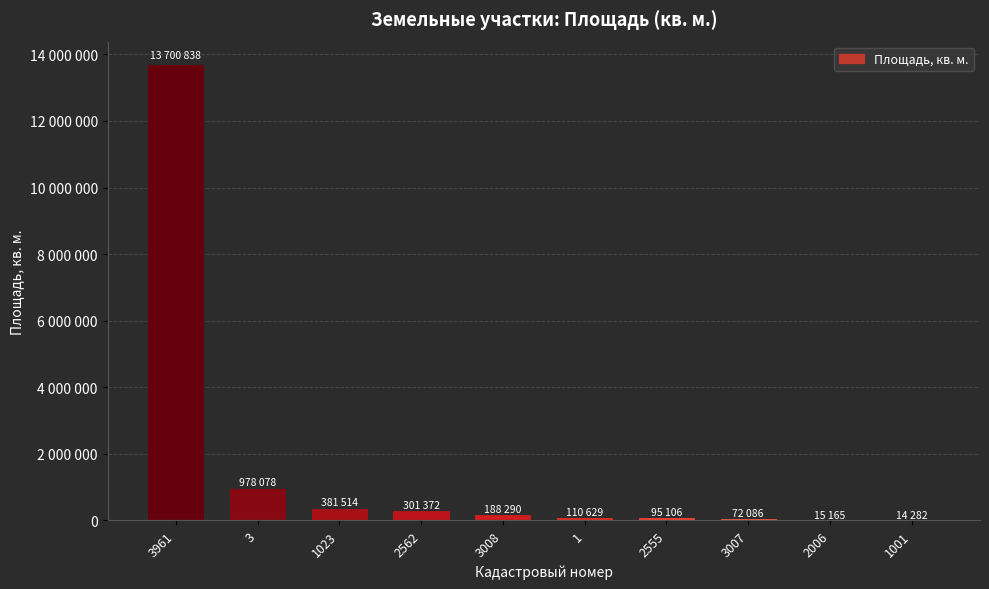

Are the bars horizontal?

No